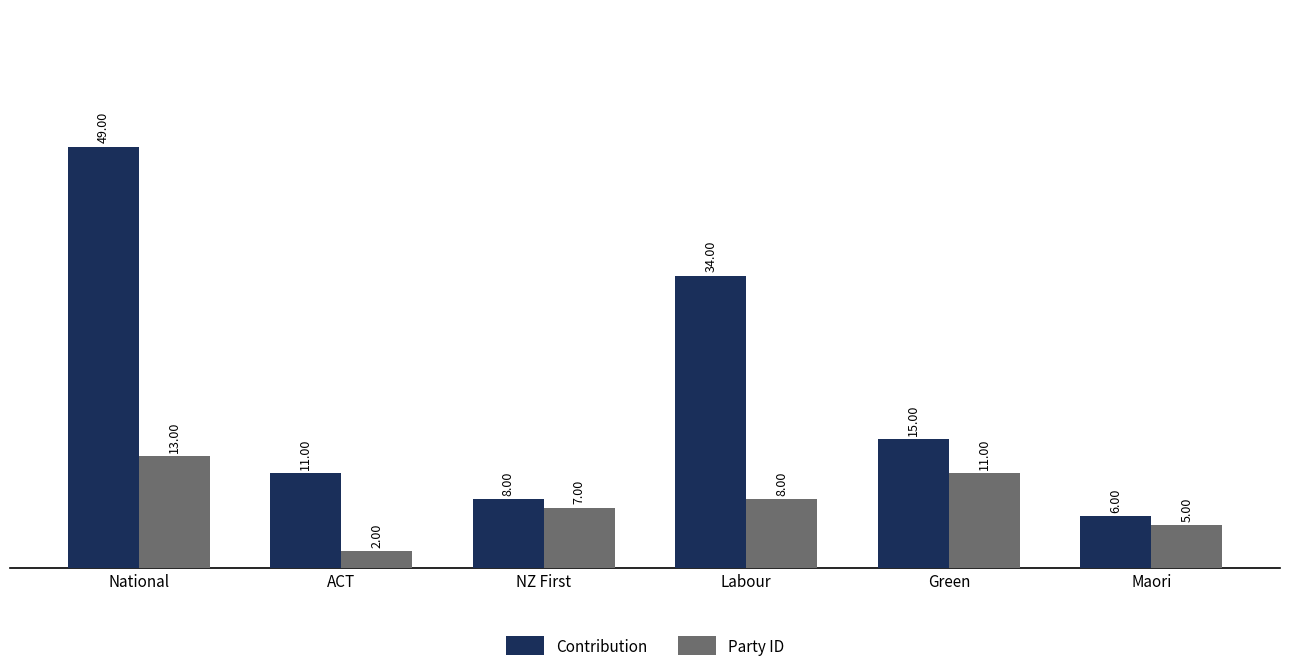

Which series has the largest total across all categories?

Contribution